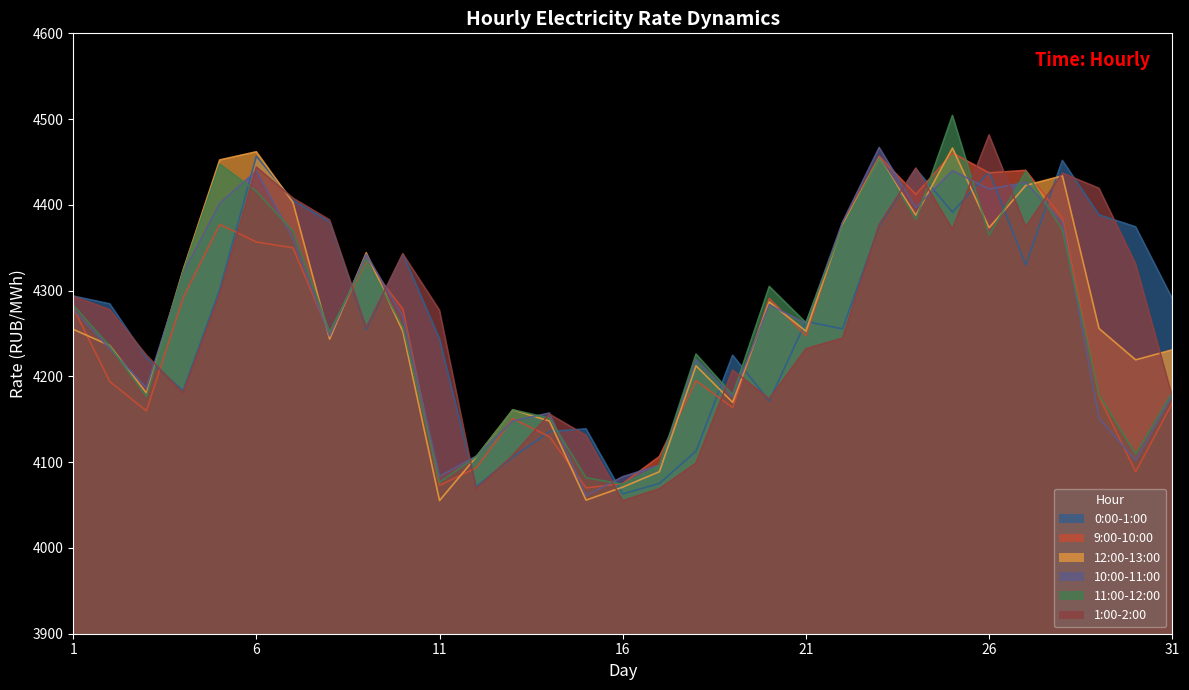

At which category does 1:00-2:00 reach its first local valley?

4